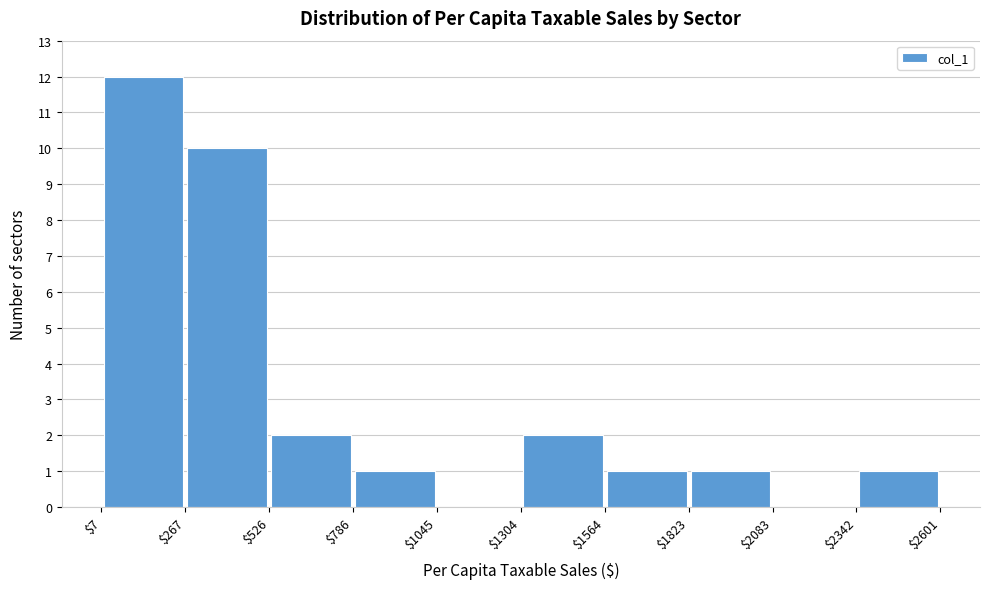

How tall is the bar that spans $2342 to $2601 on the x-axis? The values are not printed on the chart, so give them approximately, as read against the axis.

1